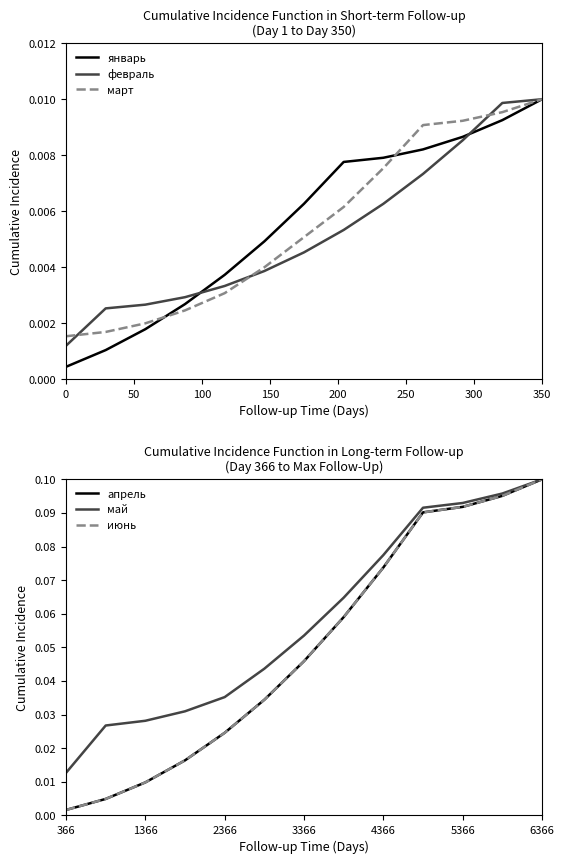

True or false: март has a value of 0.0 at 300.

False